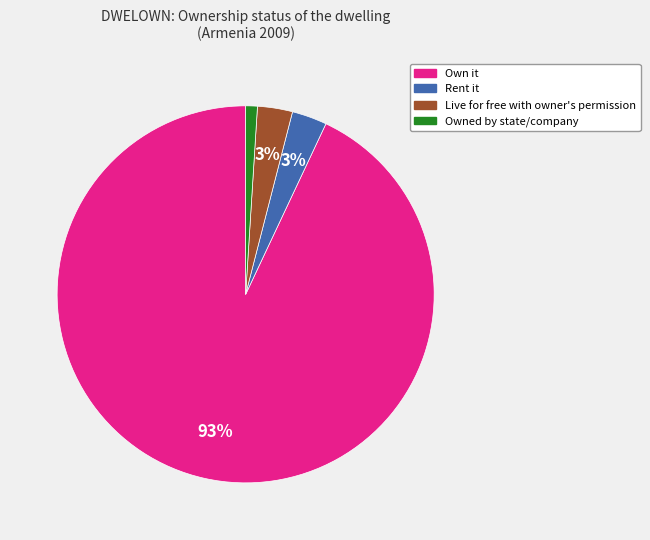

To the nearest percent, what percentage of the pie is Owned by state/company?

1%